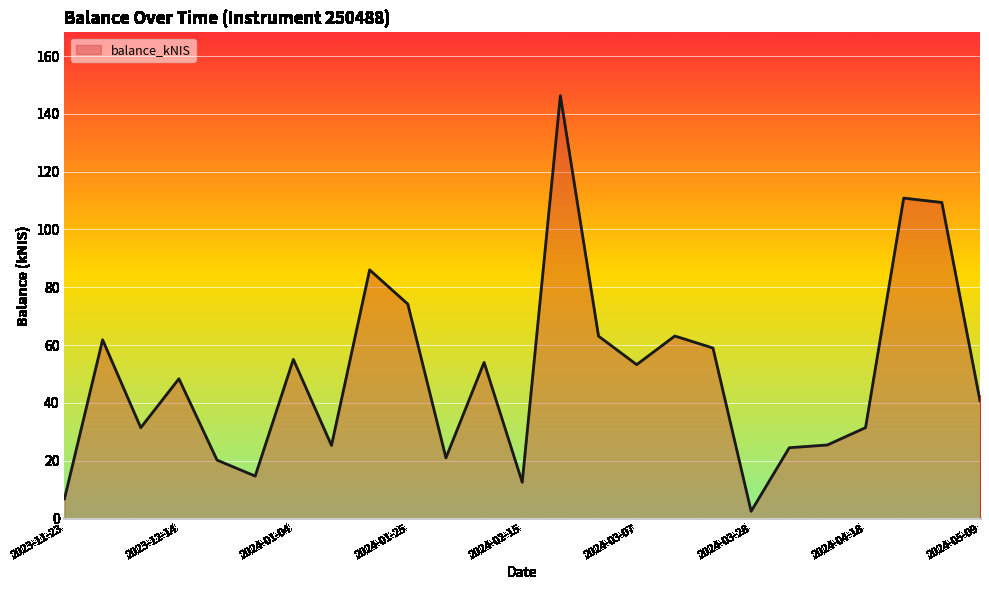

What is the maximum value shown in the chart?

146.3